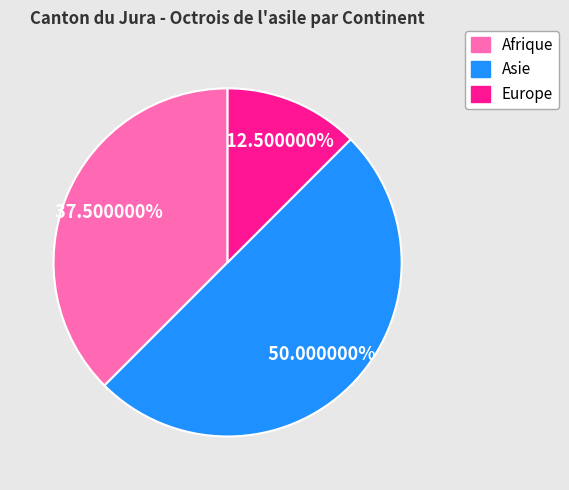

Count the number of slices in the pie.

3